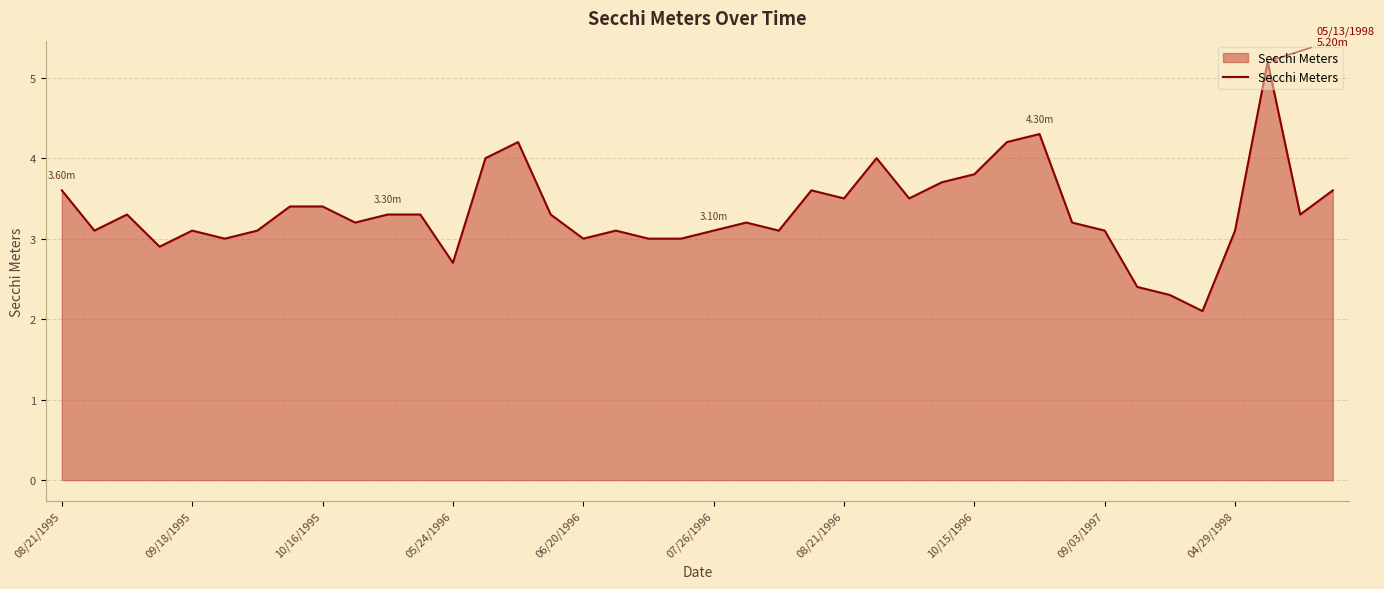

What is the difference between the maximum and minimum values?

3.1